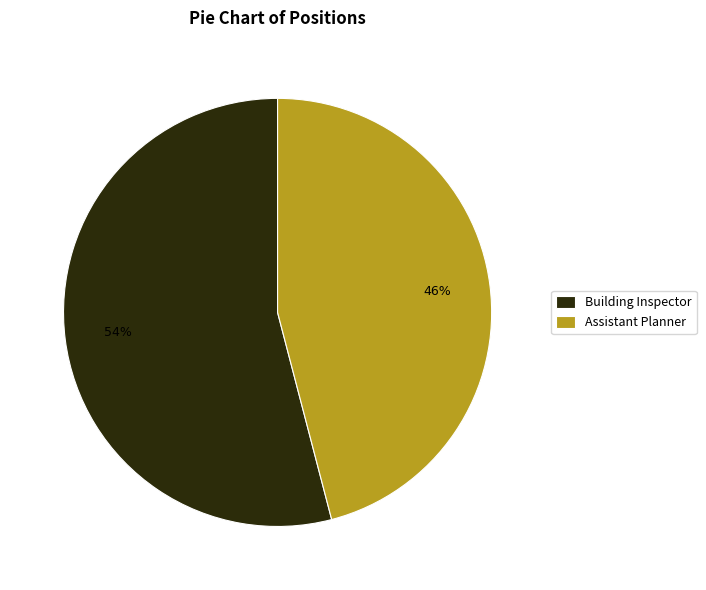

The Assistant Planner slice represents 46% of the pie. True or false?

True